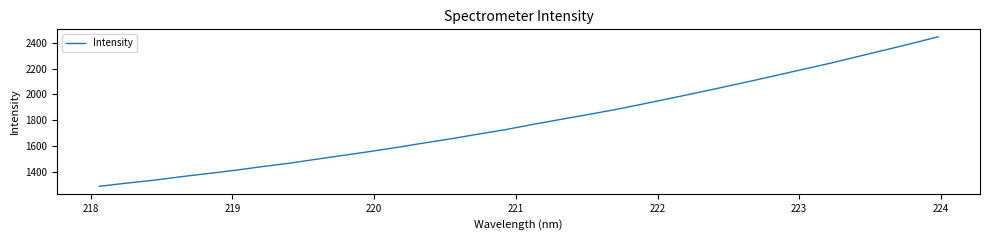

What is the minimum value shown in the chart?

1286.5